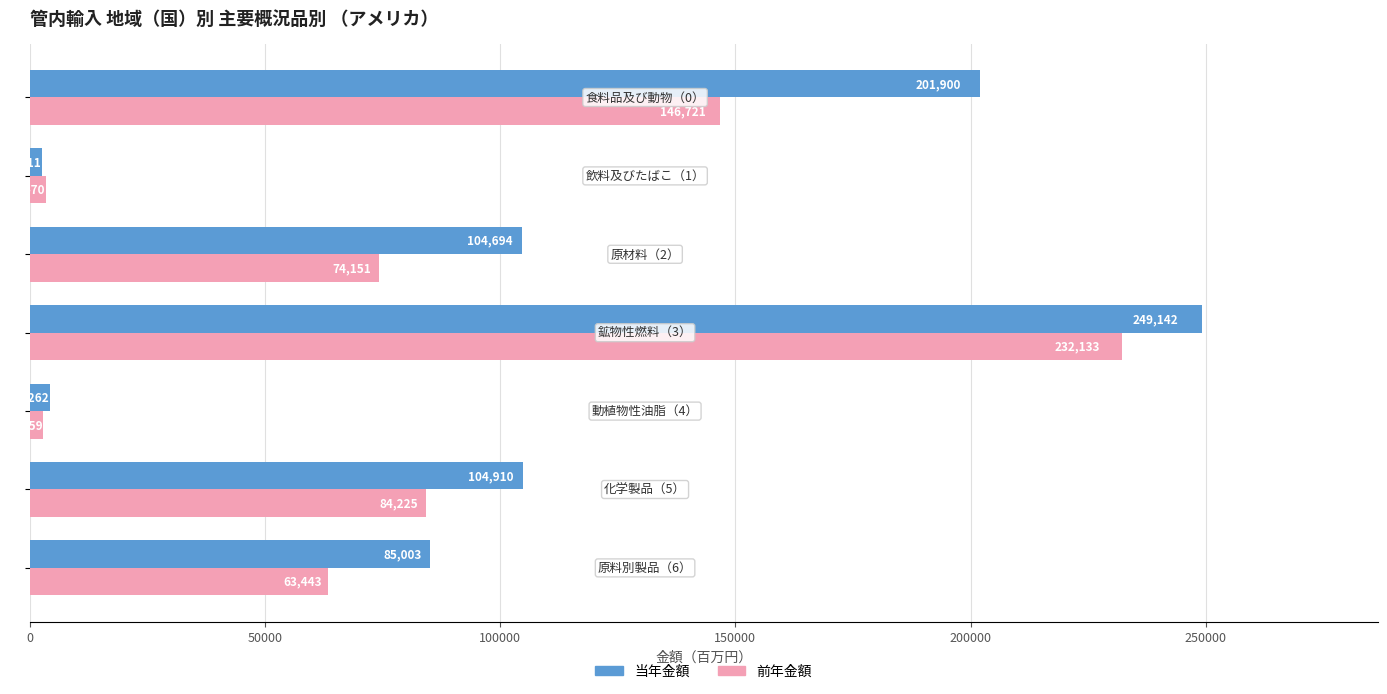

At how many categories does at least one series exceed 3846?

6